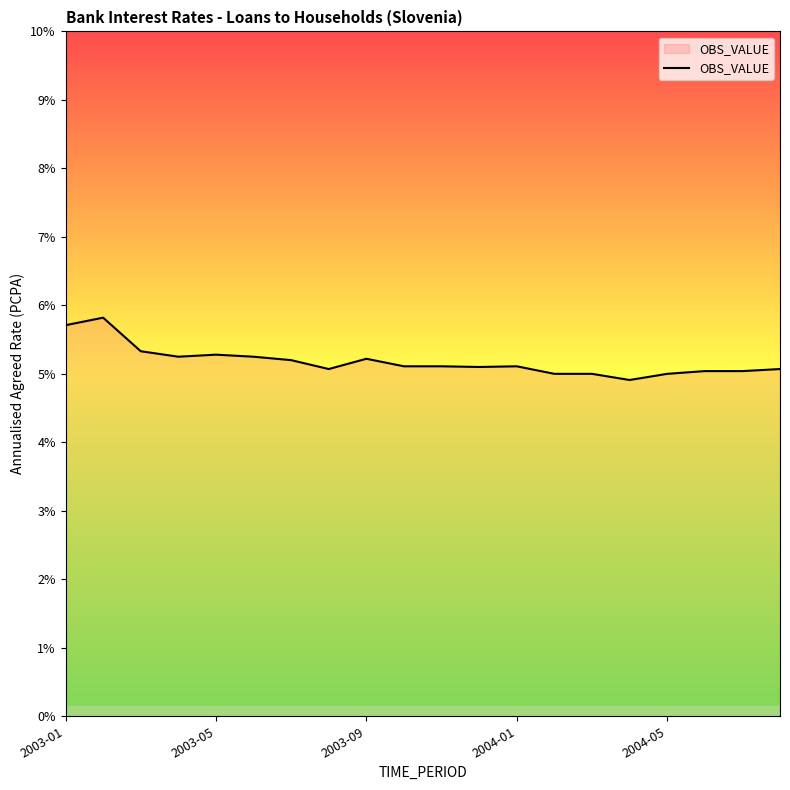

What is the smallest value displayed?

4.9